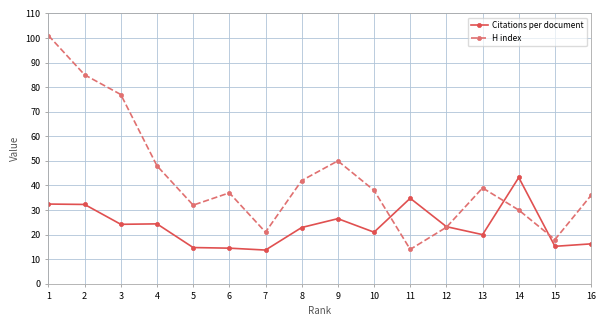

What is the approximate value of H index at 13?

39.0